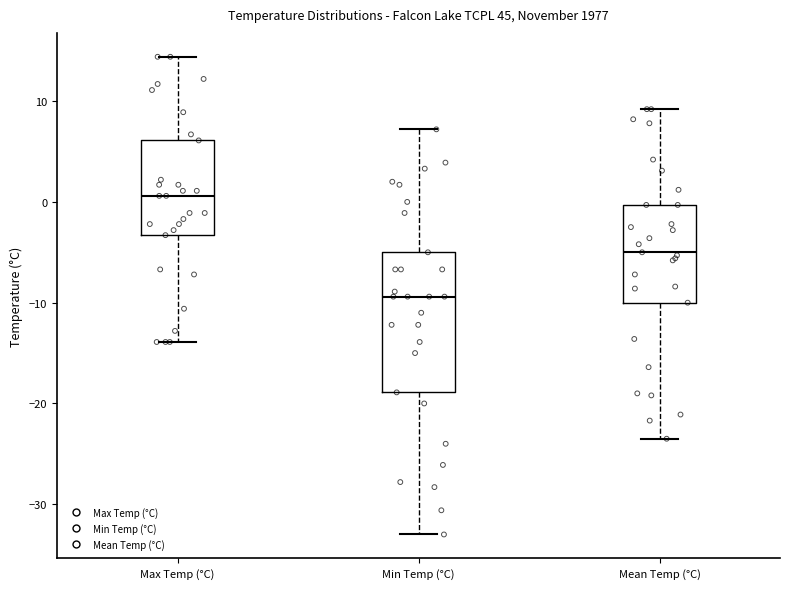

Comparing the boxes themselves (not the whiskers), which one is the tallest?

Min Temp (°C)